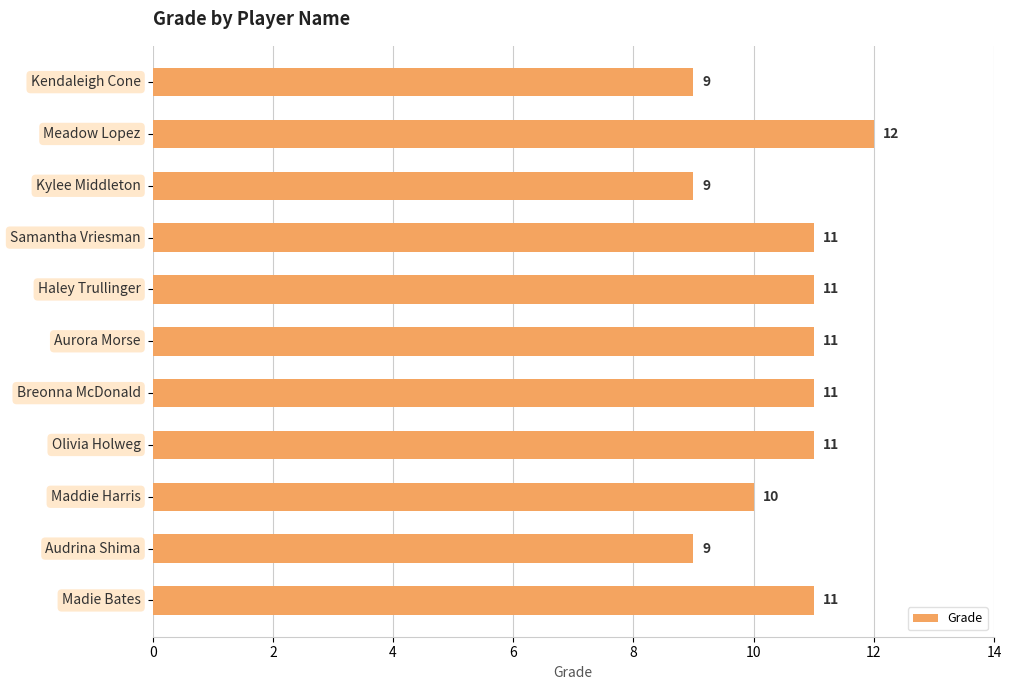

What is the value of the 6th bar from the top?

11